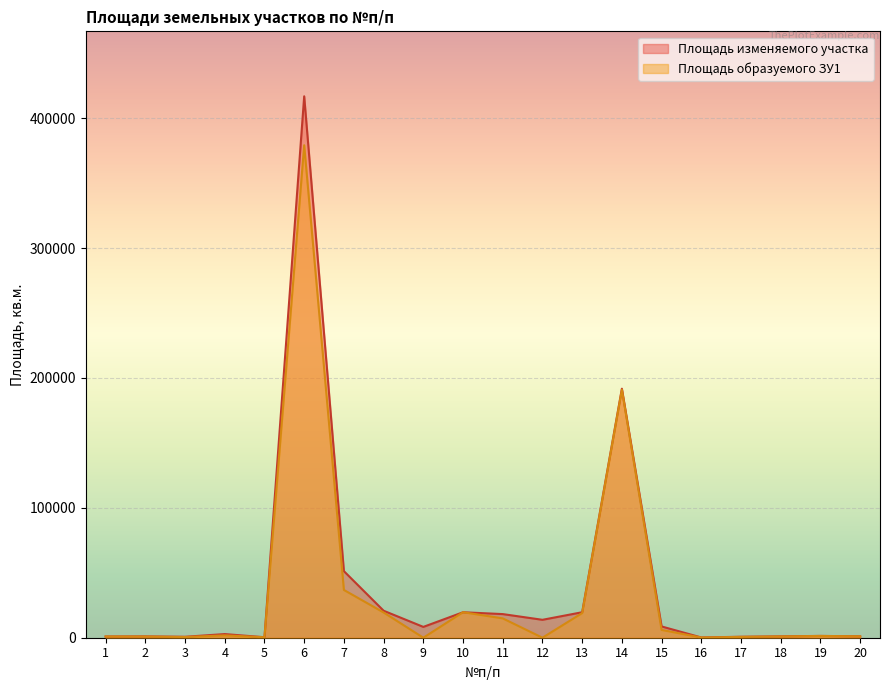

In Площадь изменяемого участка, how many points are higher than both neighbors (excluding endpoints)?

6